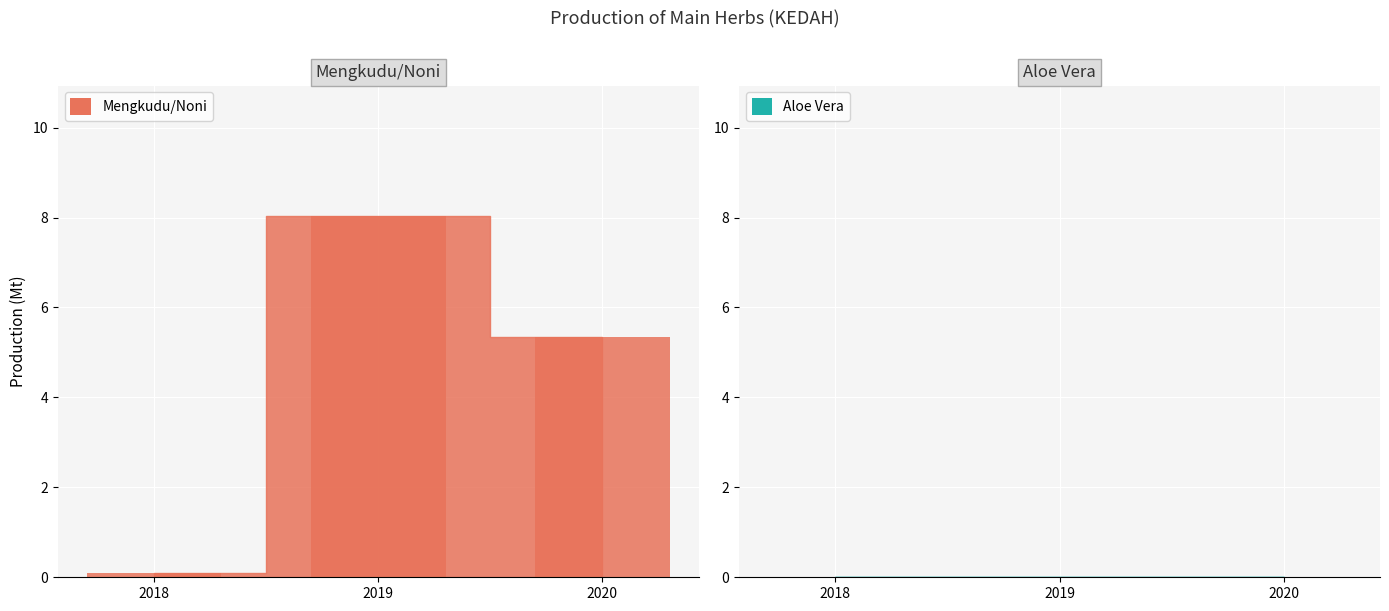

What is the maximum value shown in the chart?

8.0